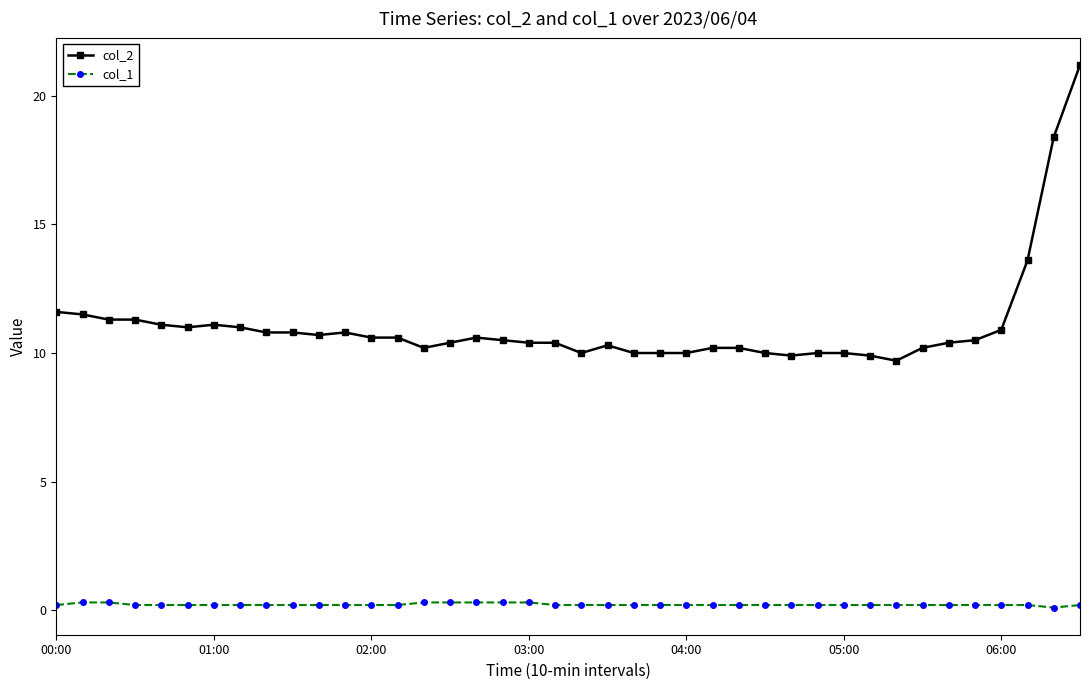

List the series in order of their overall mean, highest first.

col_2, col_1